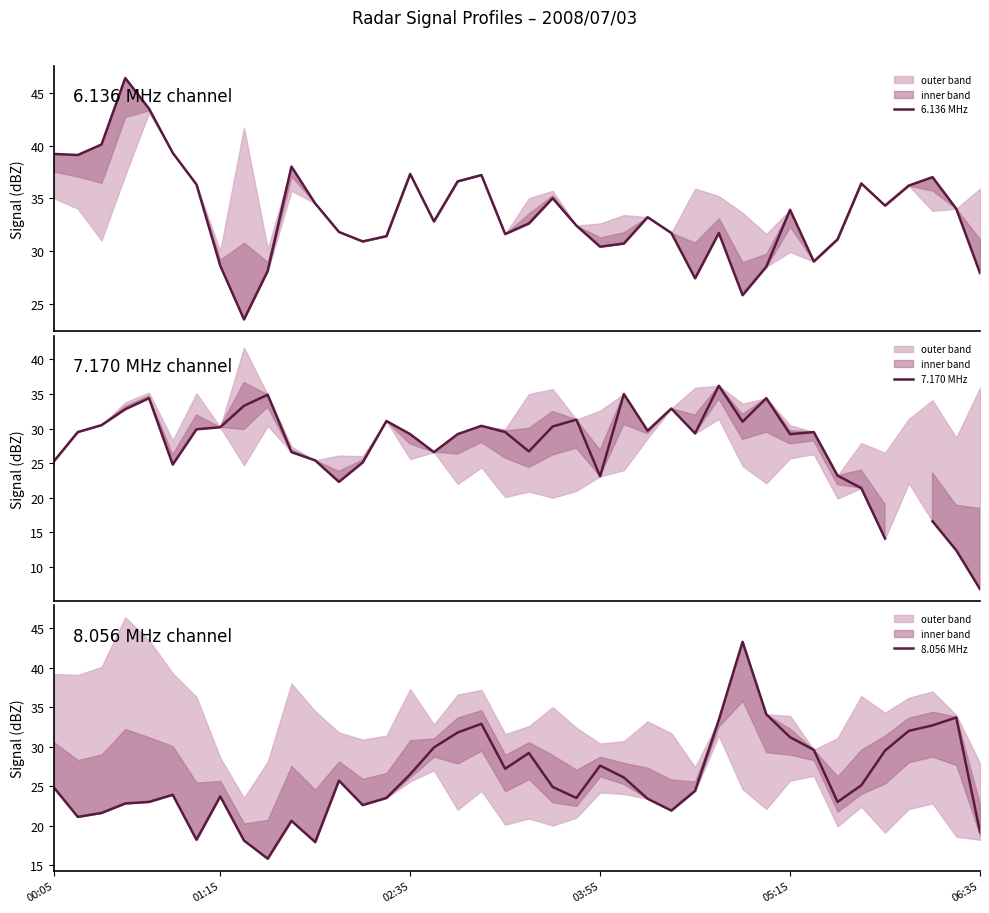

Does the chart display data point markers on the line(s)?

No